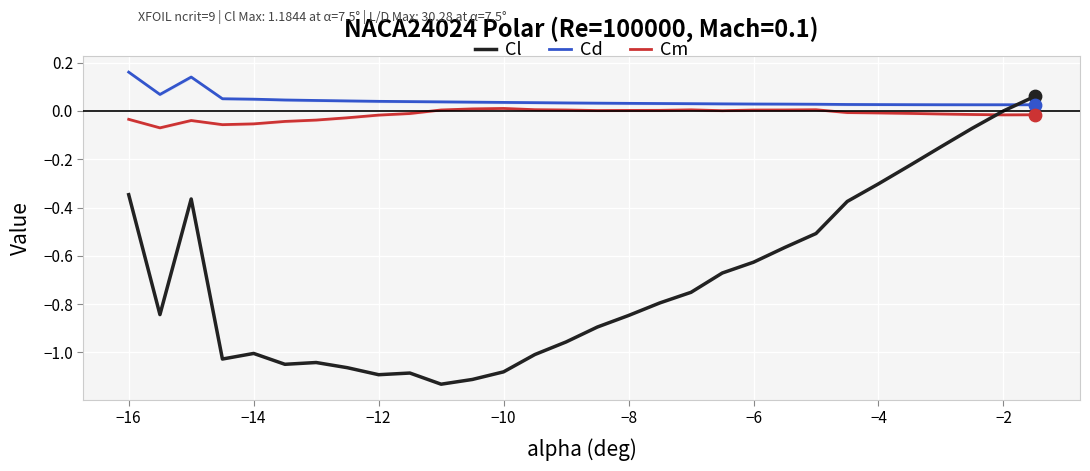

Which series reaches the maximum Y coordinate?

Cd